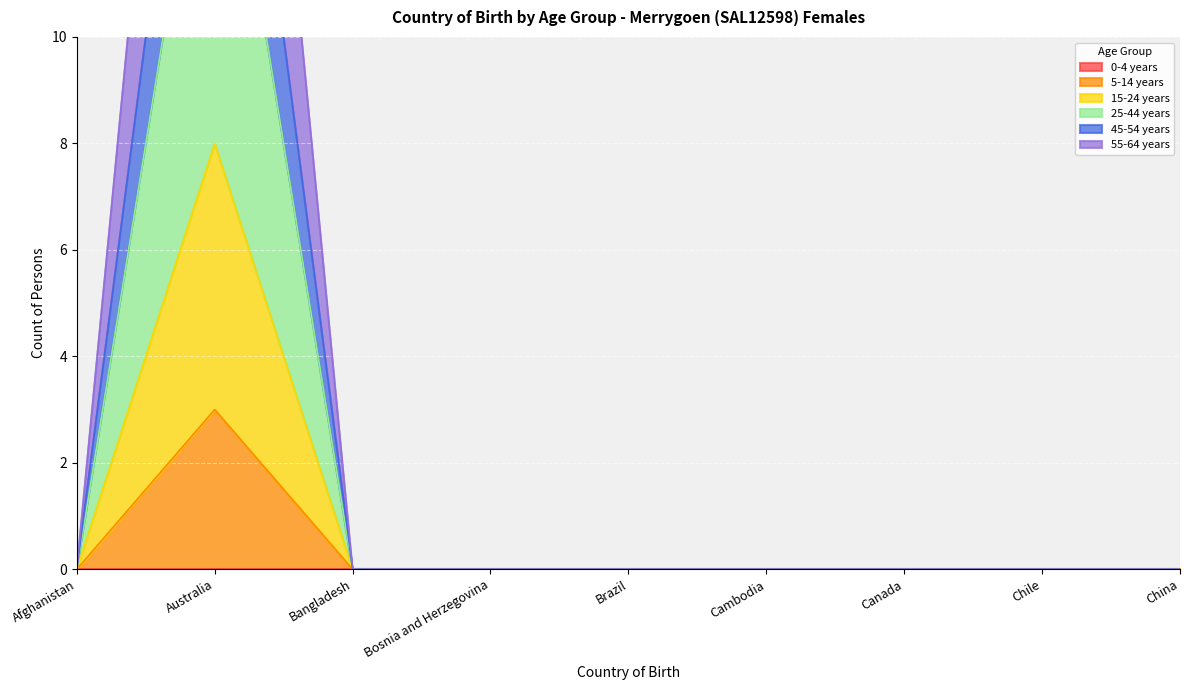

Reading left to right, transcribe all the data shown in this chart.

5-14 years: Afghanistan=0	Australia=3	Bangladesh=0	Bosnia and Herzegovina=0	Brazil=0	Cambodia=0	Canada=0	Chile=0	China=0
15-24 years: Afghanistan=0	Australia=8	Bangladesh=0	Bosnia and Herzegovina=0	Brazil=0	Cambodia=0	Canada=0	Chile=0	China=0
25-44 years: Afghanistan=0	Australia=16	Bangladesh=0	Bosnia and Herzegovina=0	Brazil=0	Cambodia=0	Canada=0	Chile=0	China=0
45-54 years: Afghanistan=0	Australia=20	Bangladesh=0	Bosnia and Herzegovina=0	Brazil=0	Cambodia=0	Canada=0	Chile=0	China=0
55-64 years: Afghanistan=0	Australia=27	Bangladesh=0	Bosnia and Herzegovina=0	Brazil=0	Cambodia=0	Canada=0	Chile=0	China=0